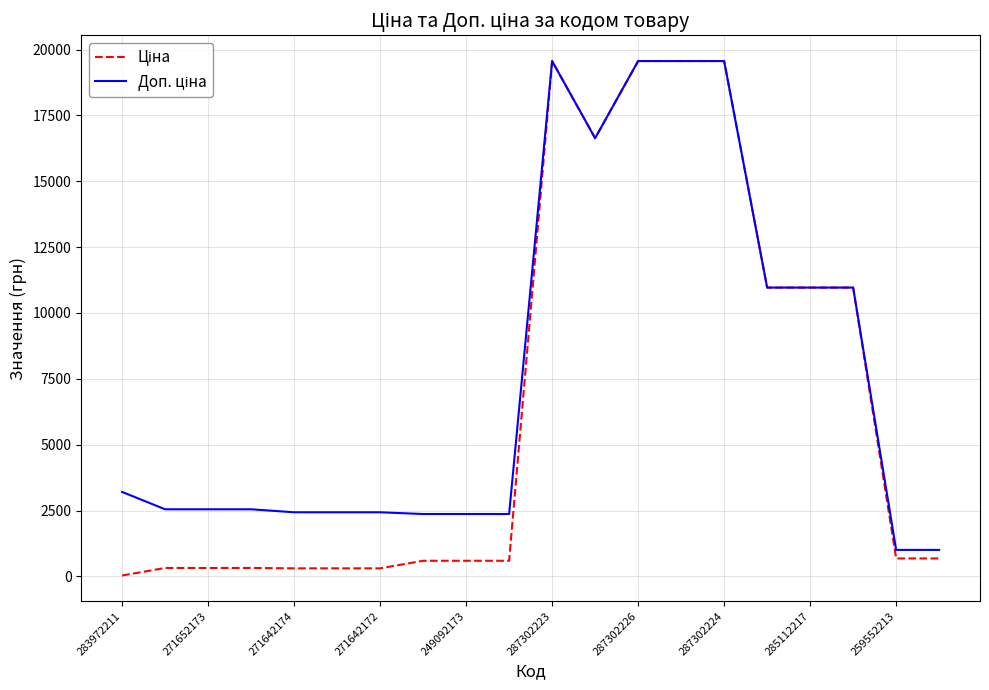

What is the maximum value shown in the chart?

19564.9